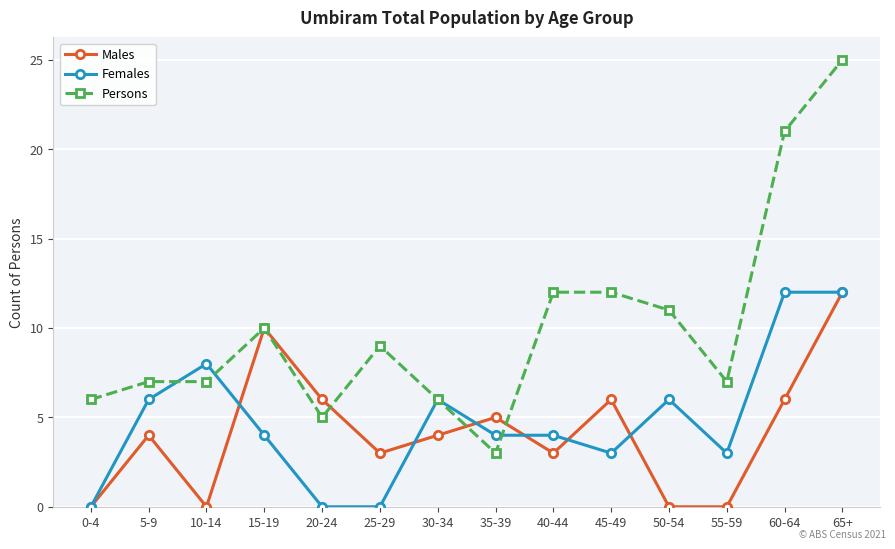

What are all the series names shown in the legend?

Males, Females, Persons